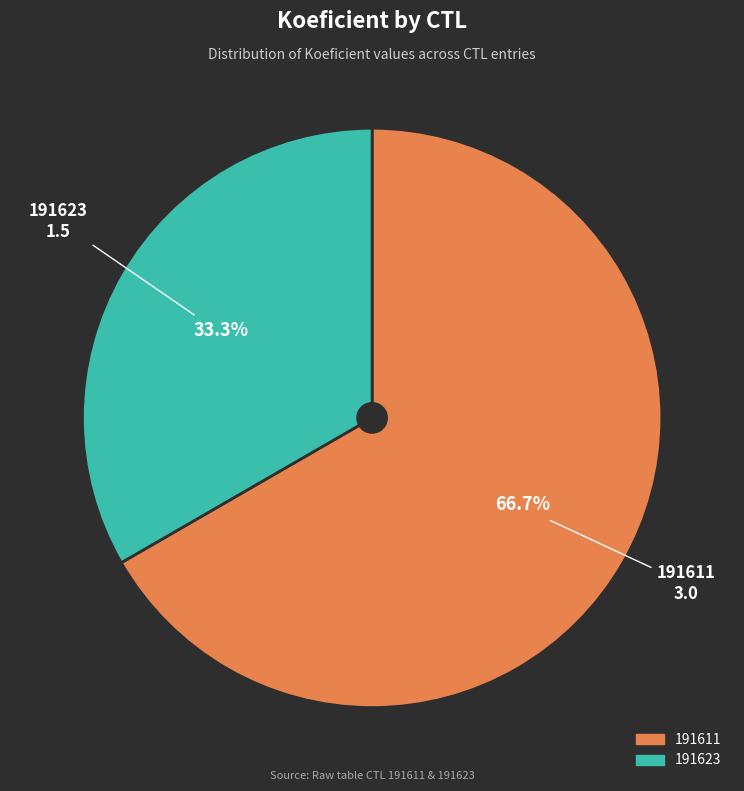

Is it true that 191623 is 33% of the pie?

True